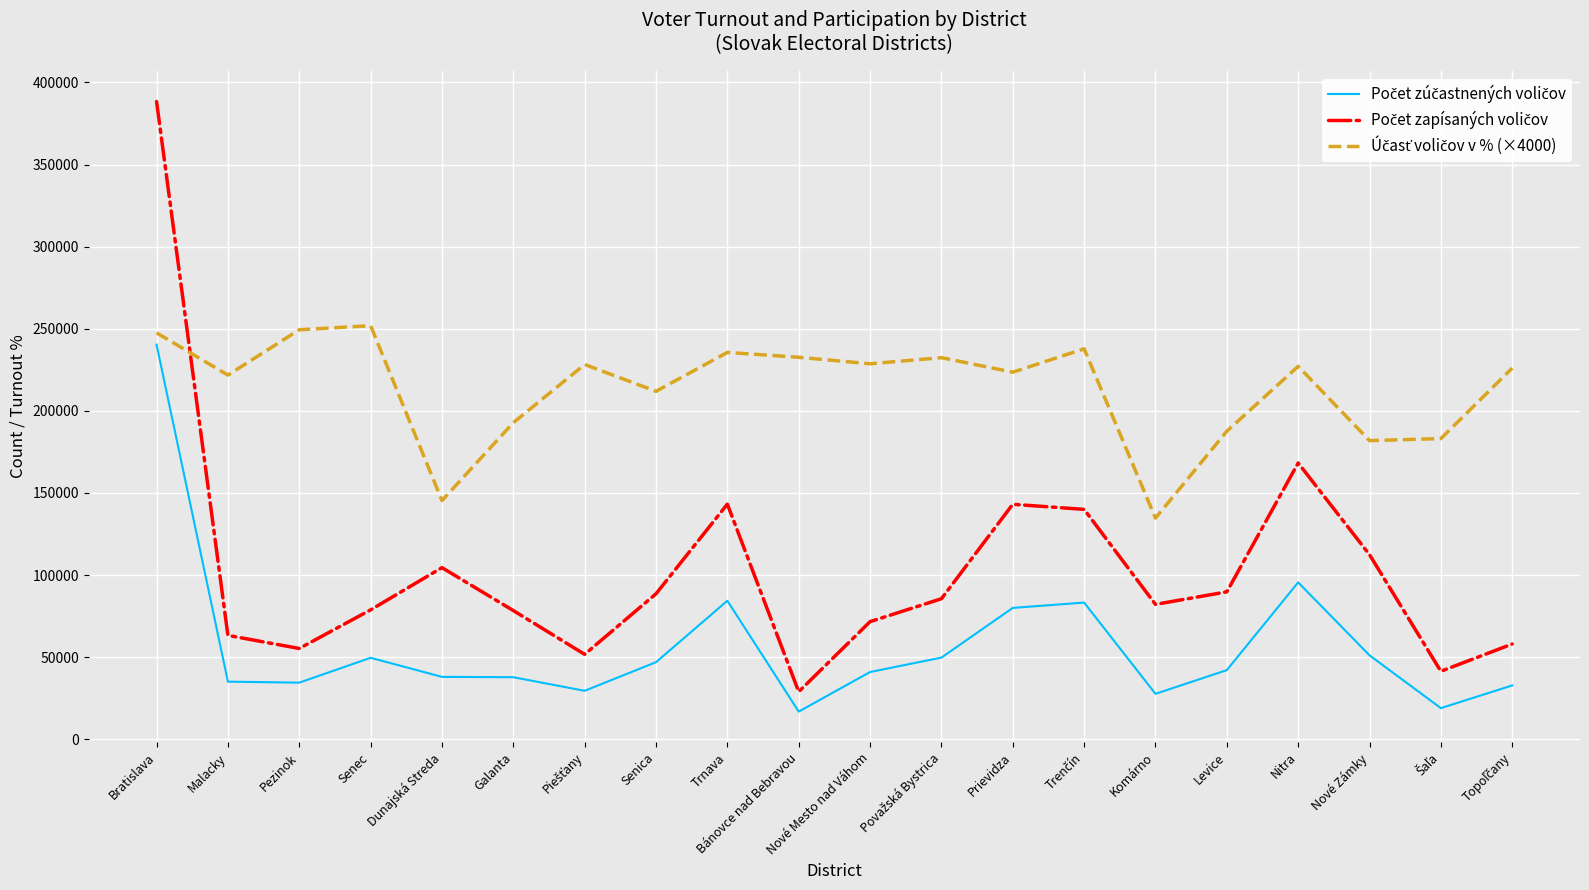

What is the difference between the highest and lowest values at Komárno?

107018